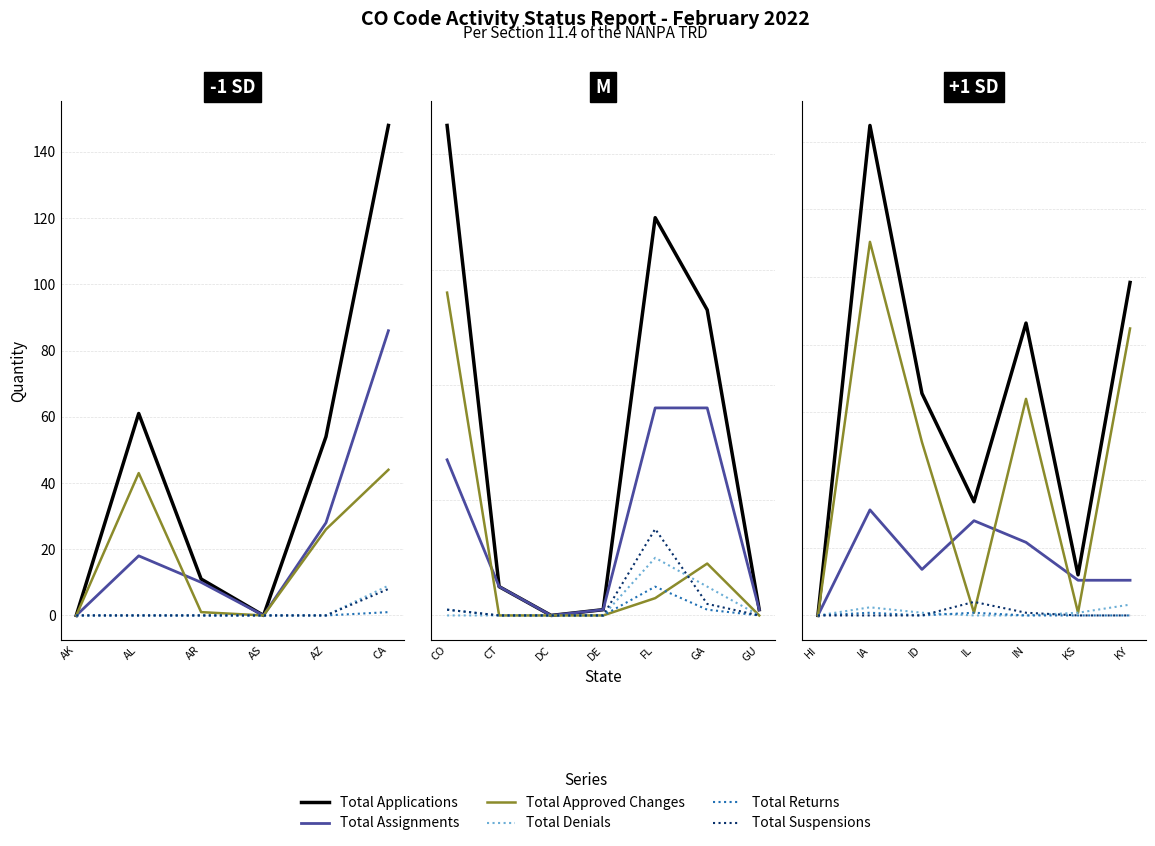

How many values in Total Applications are above zero?

6